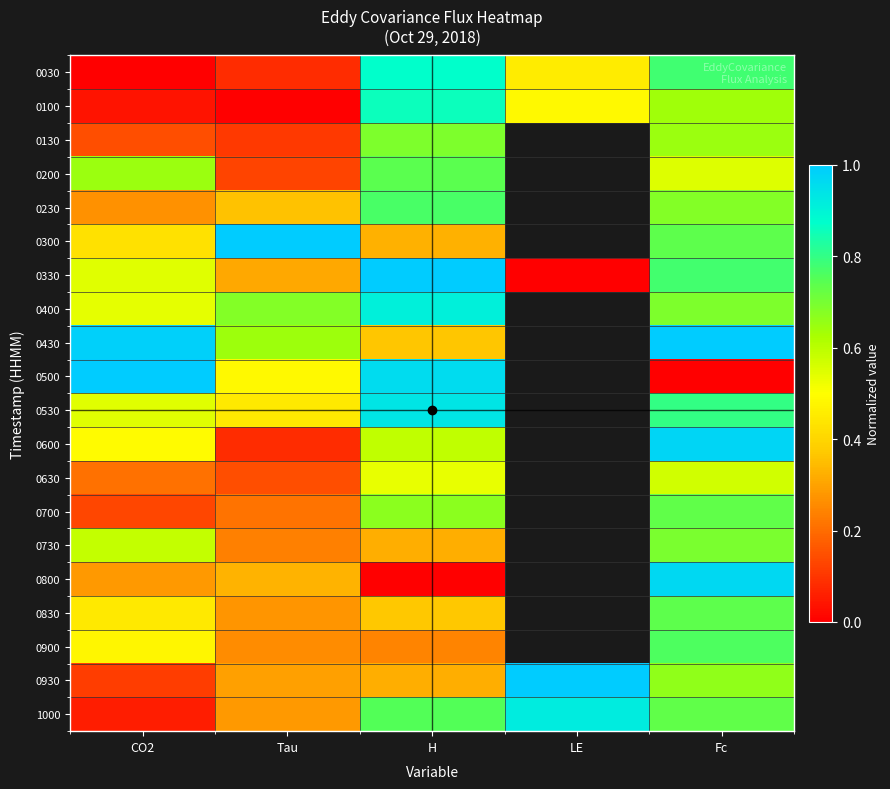

How many distinct data groups are displayed?

20